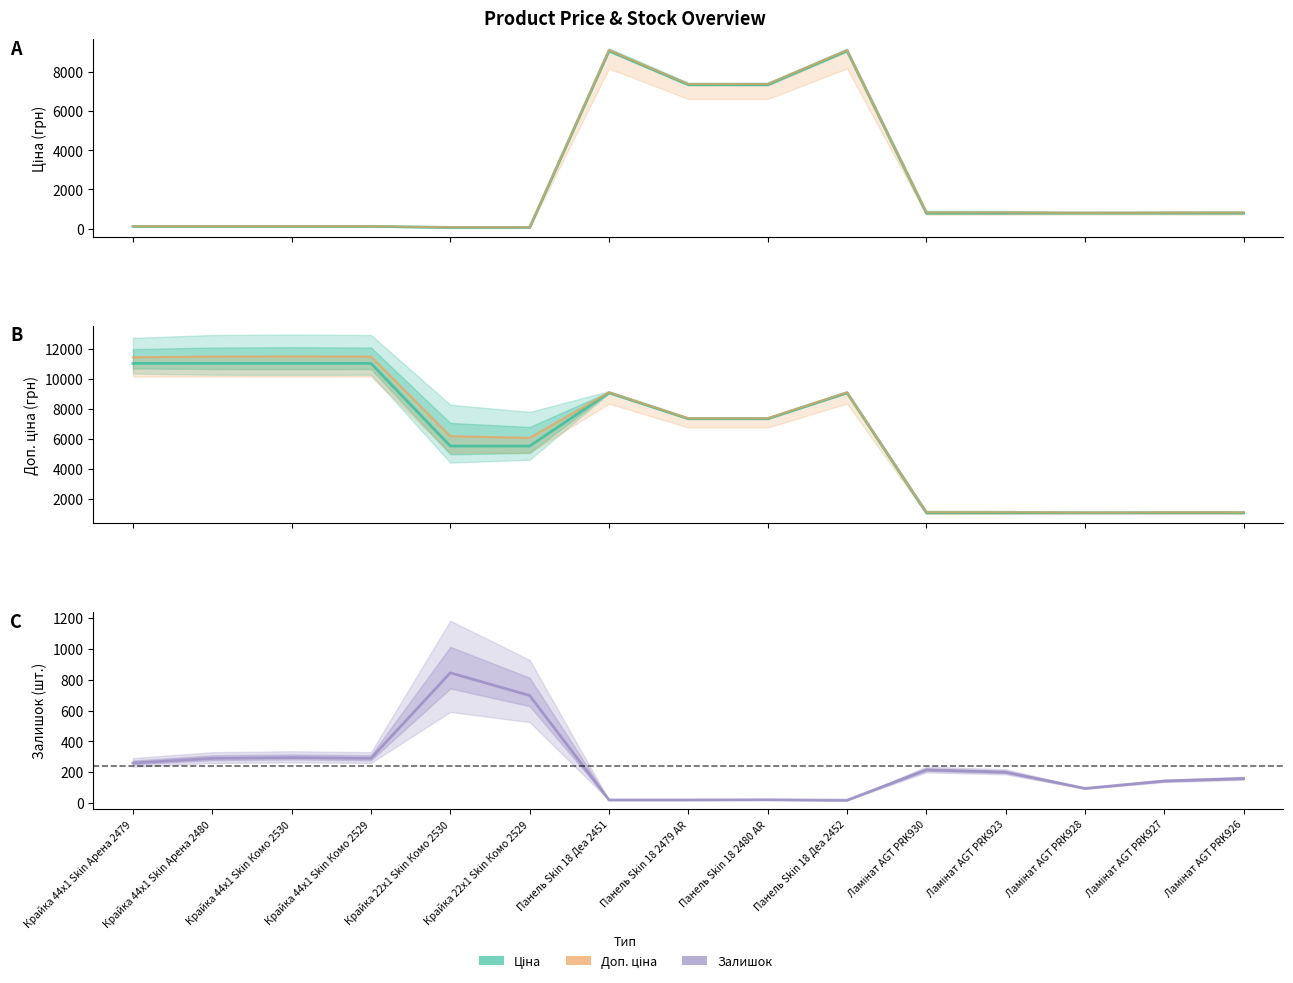

True or false: Ціна has a value of 9092.0 at Панель Skin 18 Деа 2452.

True